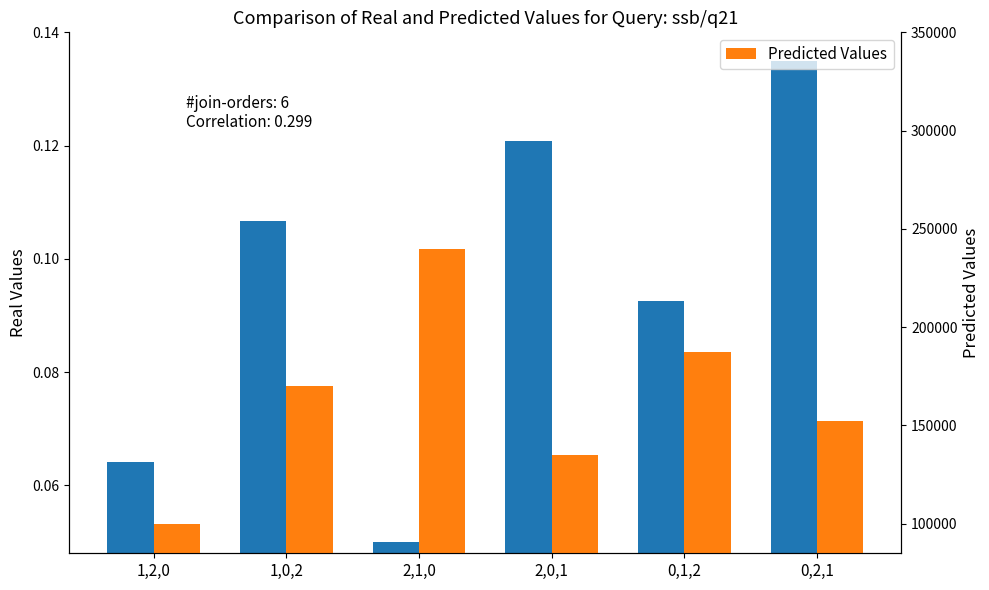

What is the minimum value shown in the chart?

0.1